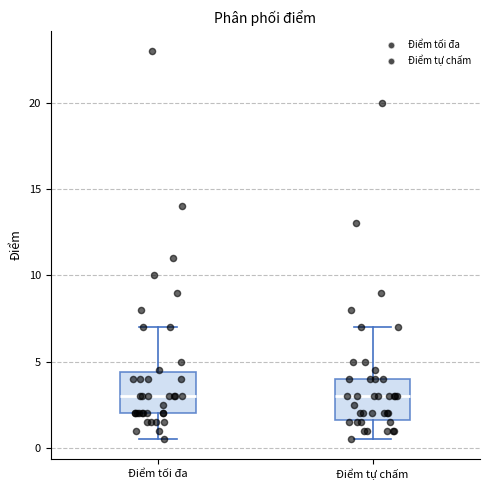

Reading left to right, read every box against the y-axis: the position of its median line, the range the box covers, and the ends of its whiskers. The values are not printed on the chart, so give them approximately, as read against the axis.

Điểm tối đa: median 3.0, box 2.0 to 4.5, whiskers 0.5 to 7.0
Điểm tự chấm: median 3.0, box 1.5 to 4.0, whiskers 0.5 to 7.0